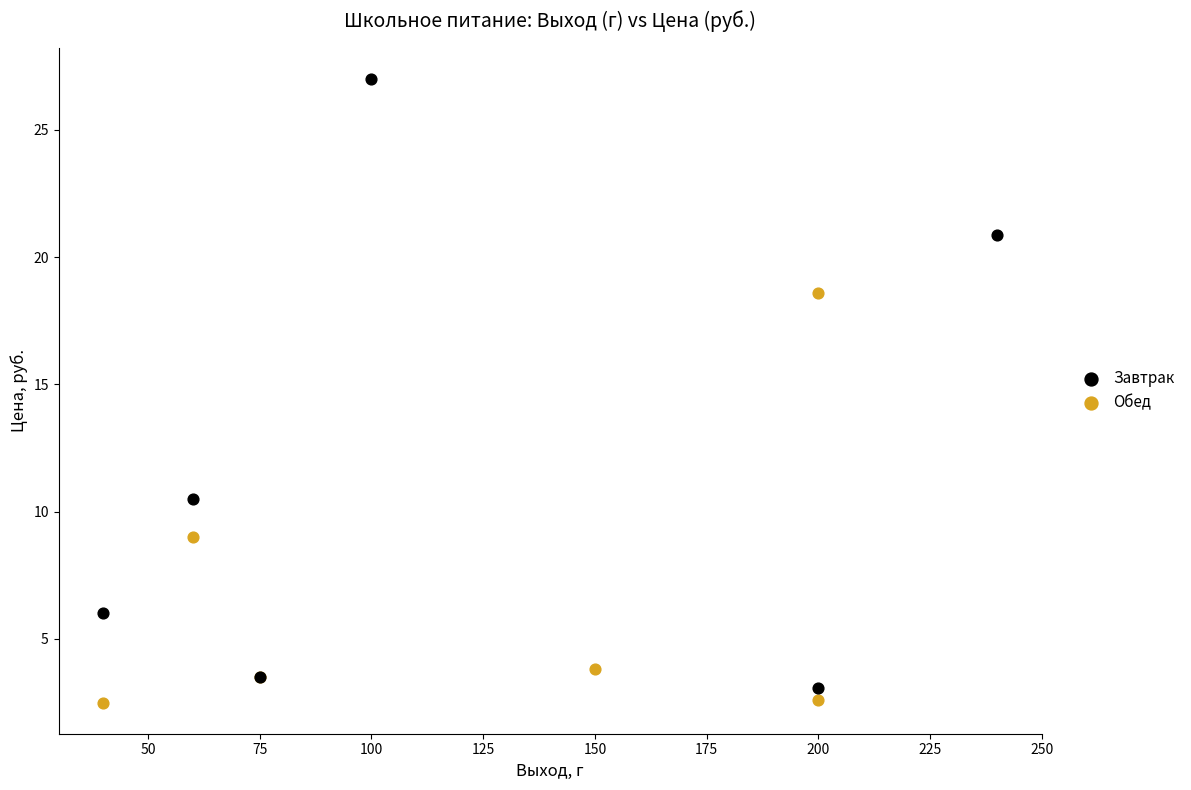

Which series contains the highest Y value?

Завтрак